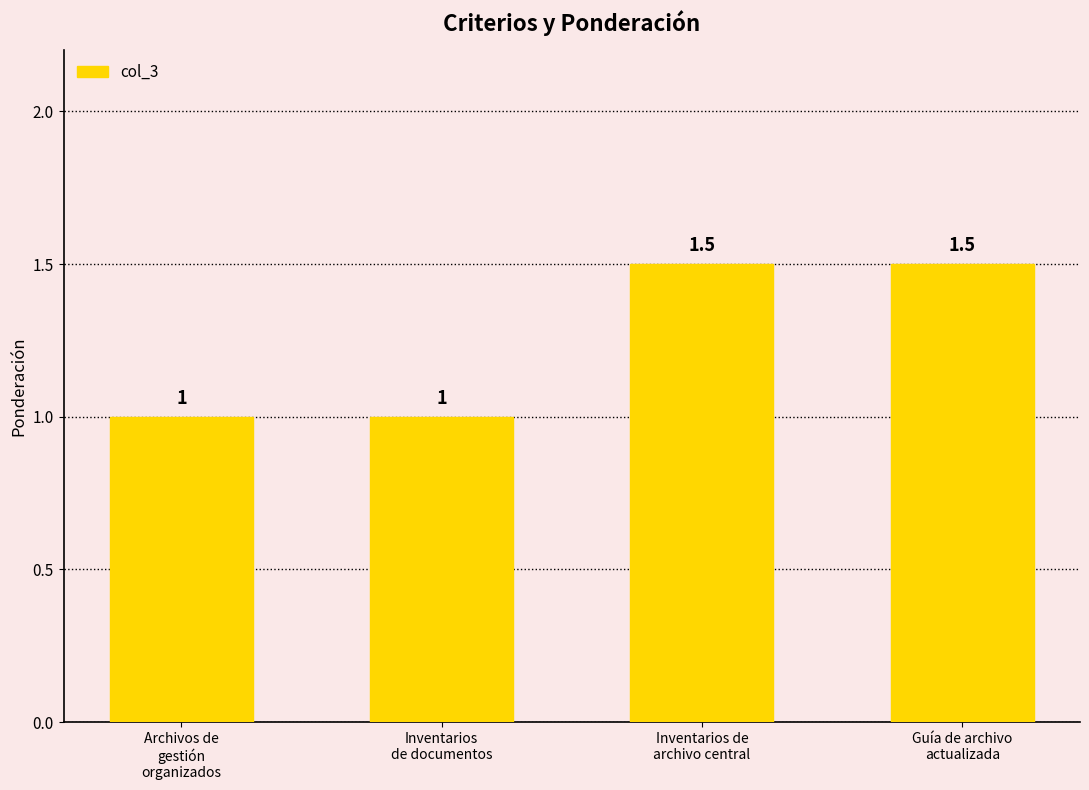

What is the change in value from Inventarios
de documentos to Inventarios de
archivo central?

+0.5